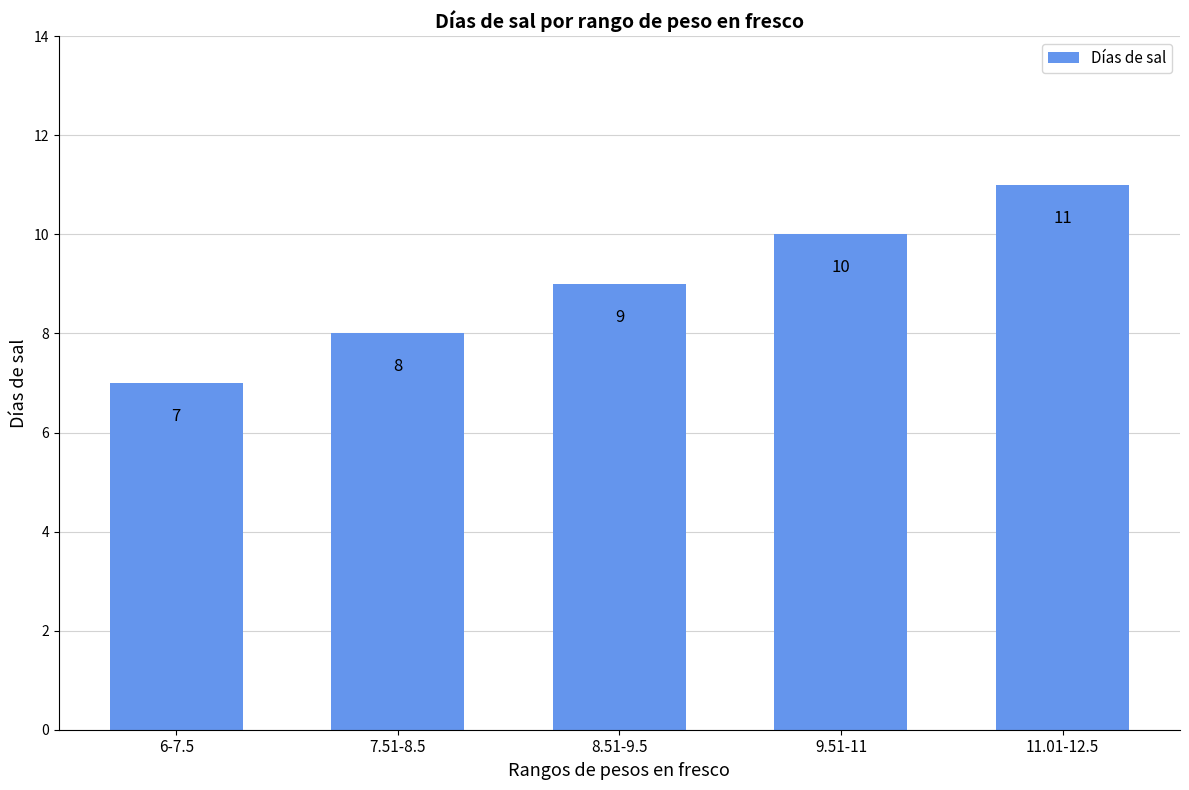

Which category has the lowest value across all series?

6-7.5